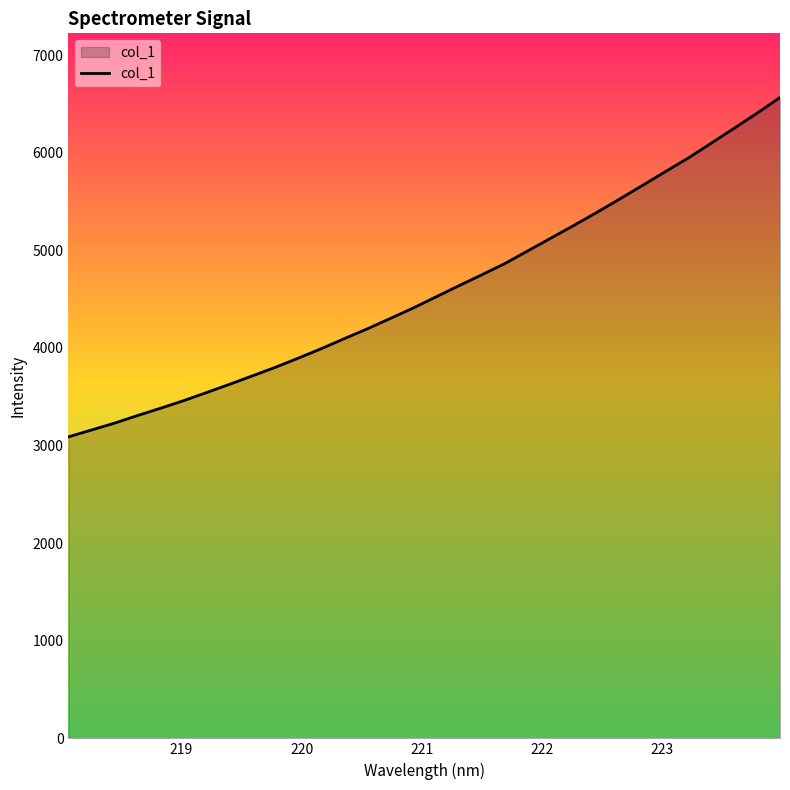

Does the chart have visible grid lines?

No